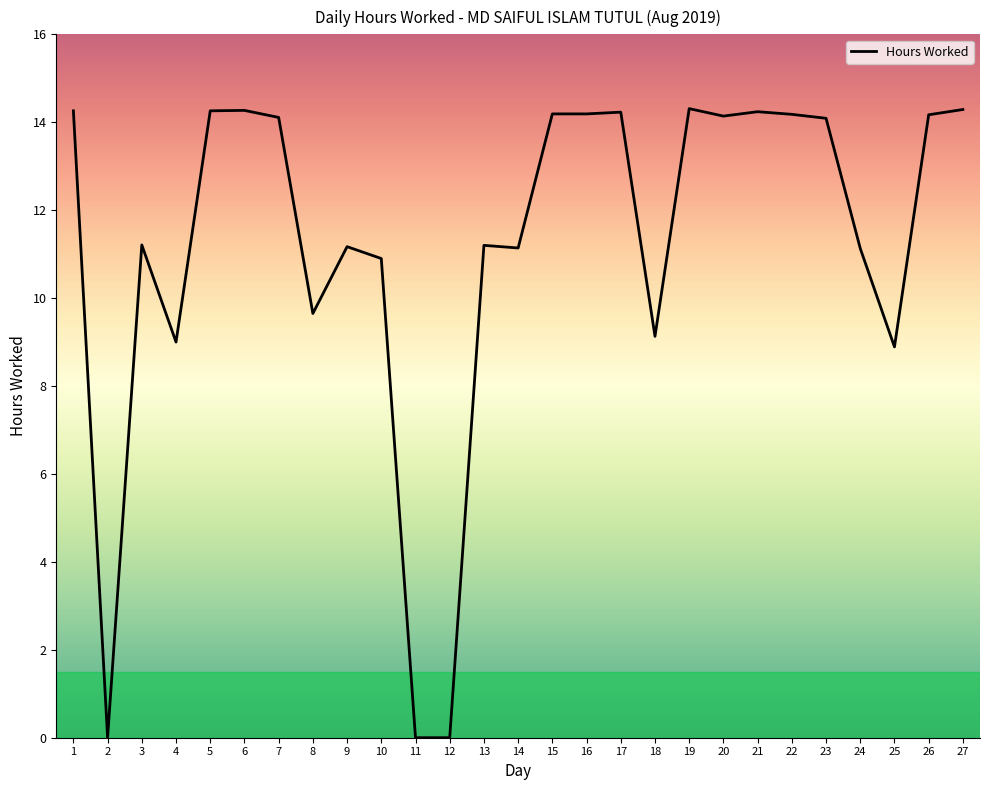

Is it true that the value at 21 is 14.2?

True